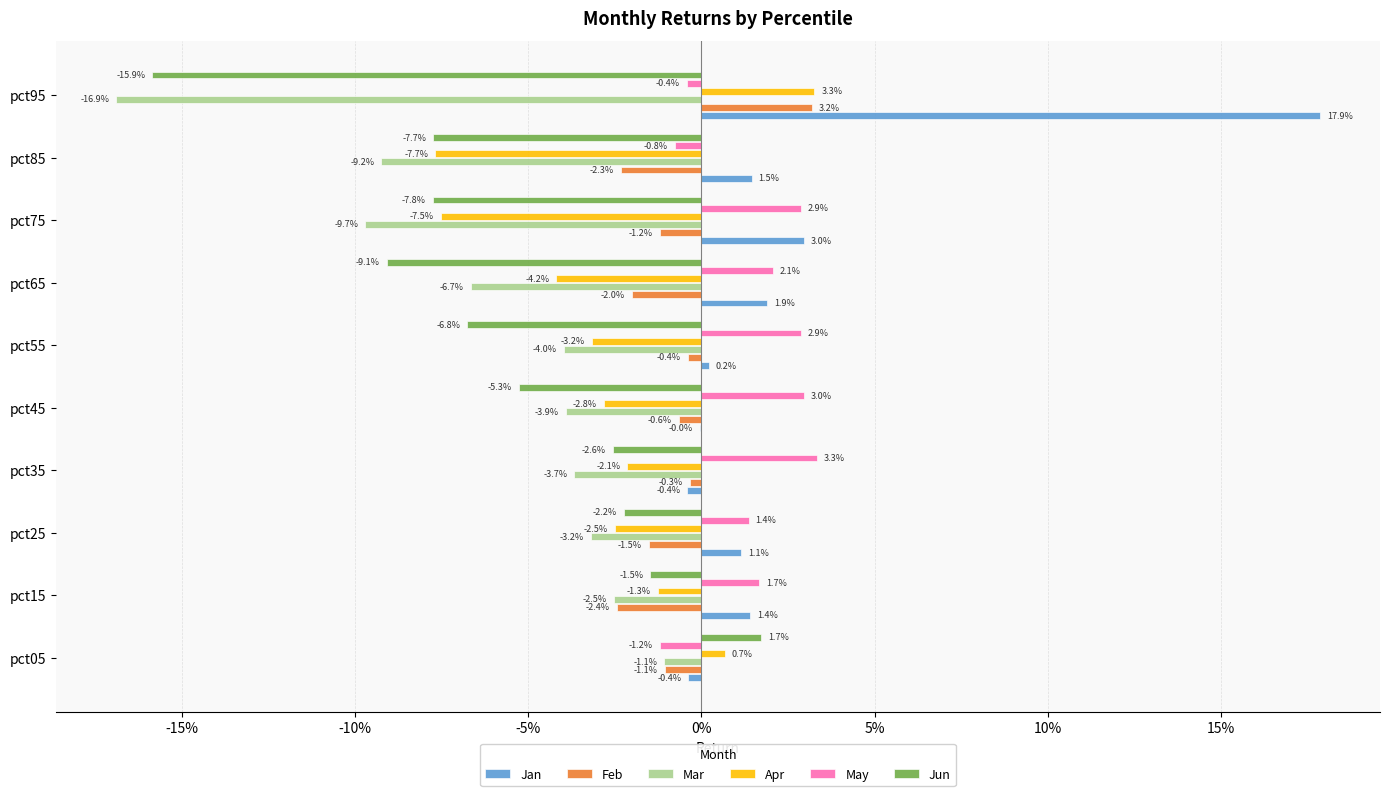

What are all the series names shown in the legend?

Jan, Feb, Mar, Apr, May, Jun